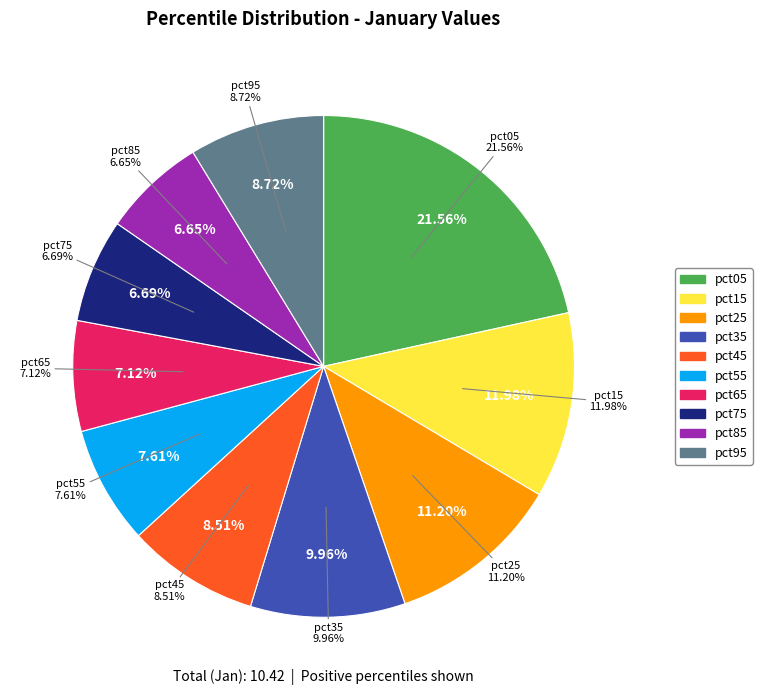

What is the total percentage of pct45 and pct05?

30.1%